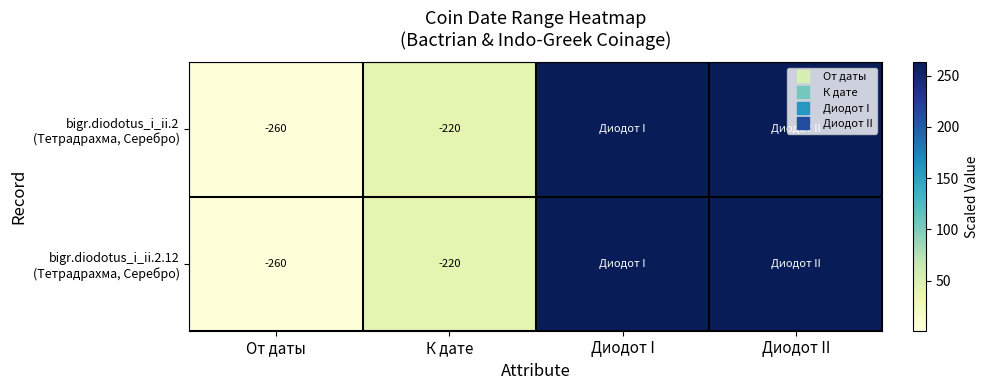

Which series changed the most between К дате and Диодот I?

bigr.diodotus_i_ii.2 (Тетрадрахма, Серебро)